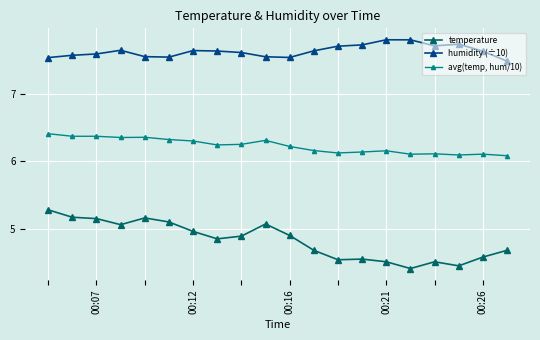

Which series has the widest spread of values?

temperature